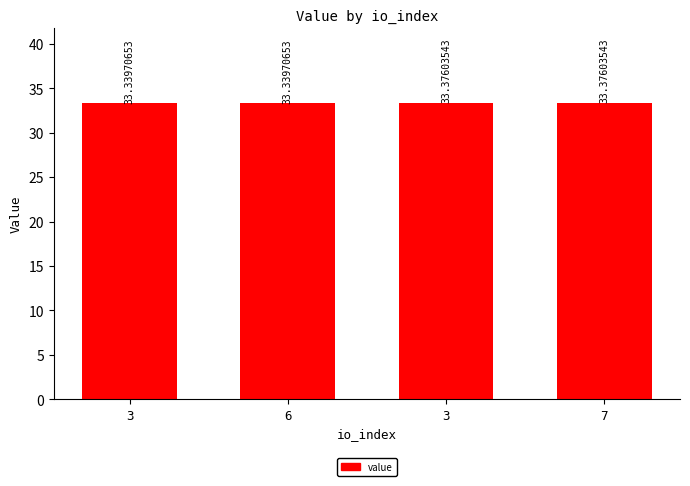

What is the average value?

33.4